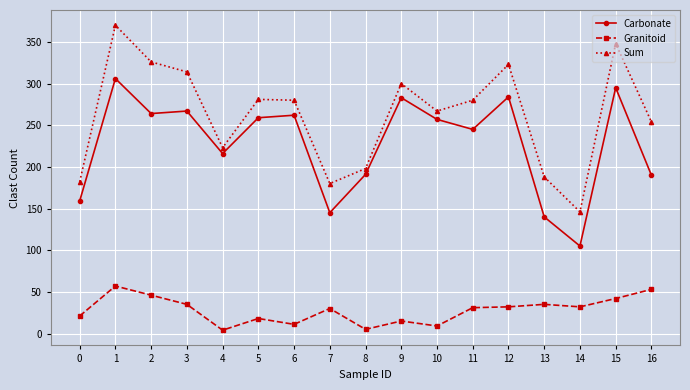

What is the average value of the Carbonate series?

228